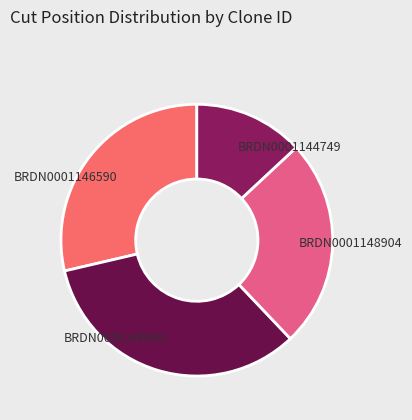

What is the ratio of the value at BRDN0001149083 to the value at BRDN0001148904?

1.3